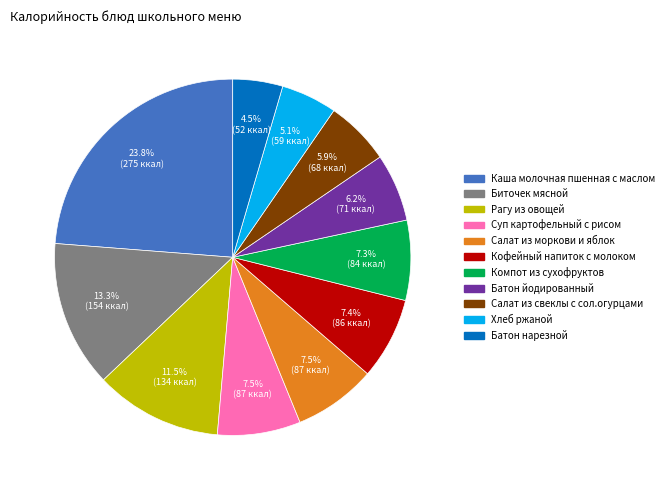

Is there any slice that represents more than half of the pie?

No